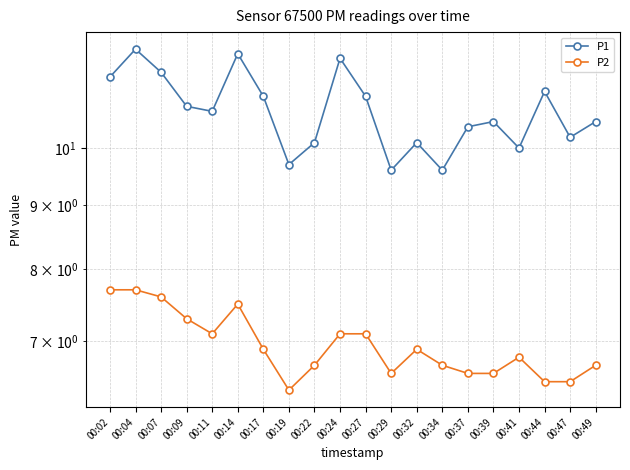

Between 00:11 and 00:41, which series saw the biggest shift?

P1